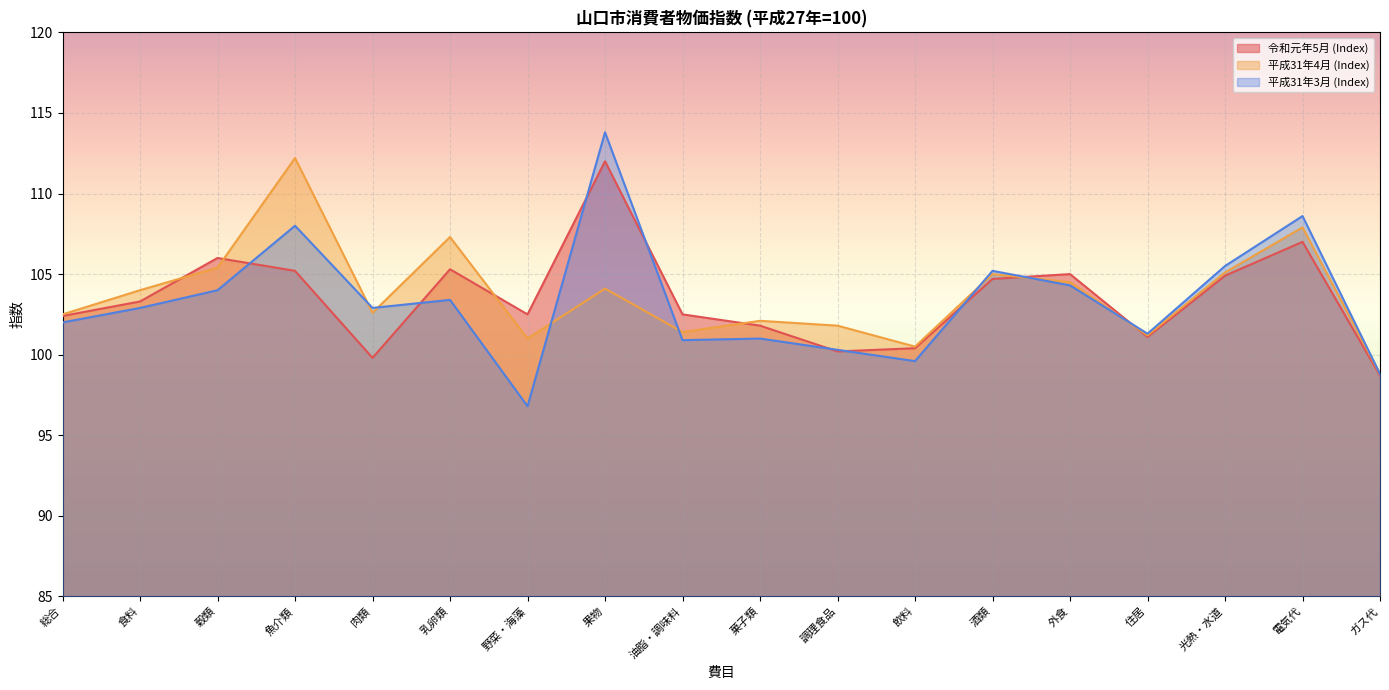

Rank the categories by 平成31年4月 (Index) value from highest to lowest.

魚介類, 電気代, 乳卵類, 穀類, 光熱・水道, 酒類, 外食, 果物, 食料, 肉類, 総合, 菓子類, 調理食品, 油脂・調味料, 住居, 野菜・海藻, 飲料, ガス代